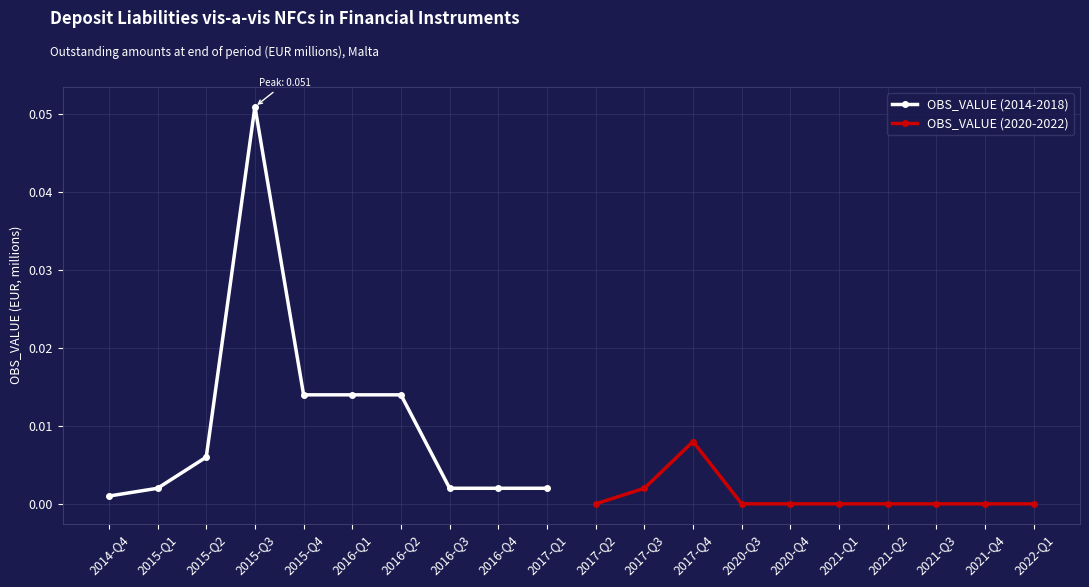

True or false: OBS_VALUE (2020-2022) has more than 0 interior local peaks.

True